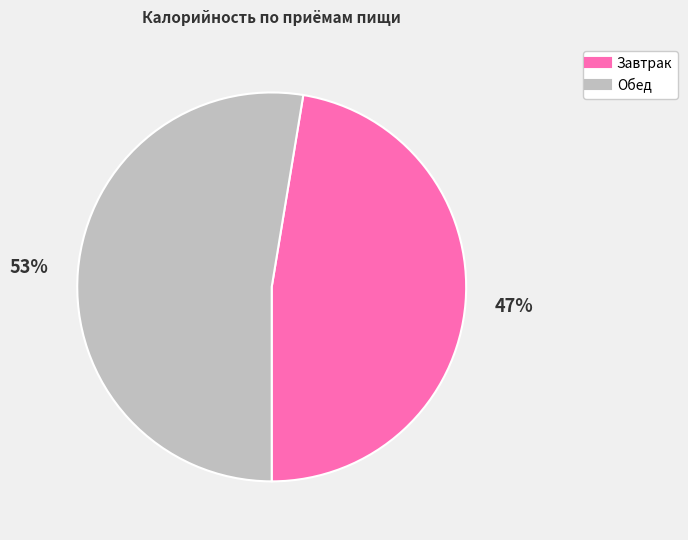

To the nearest percent, what is the average slice percentage?

50%